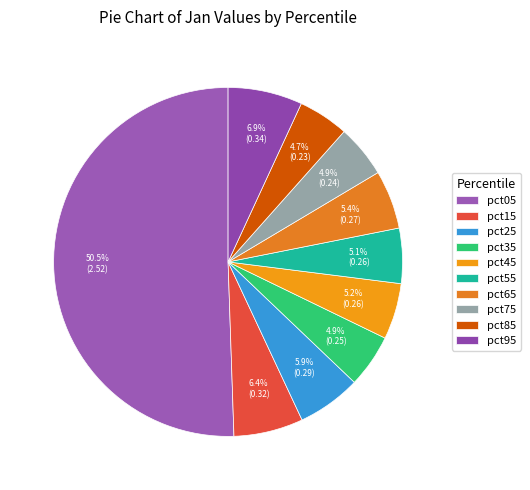

Do pct45 and pct25 together represent more than half of the pie?

No